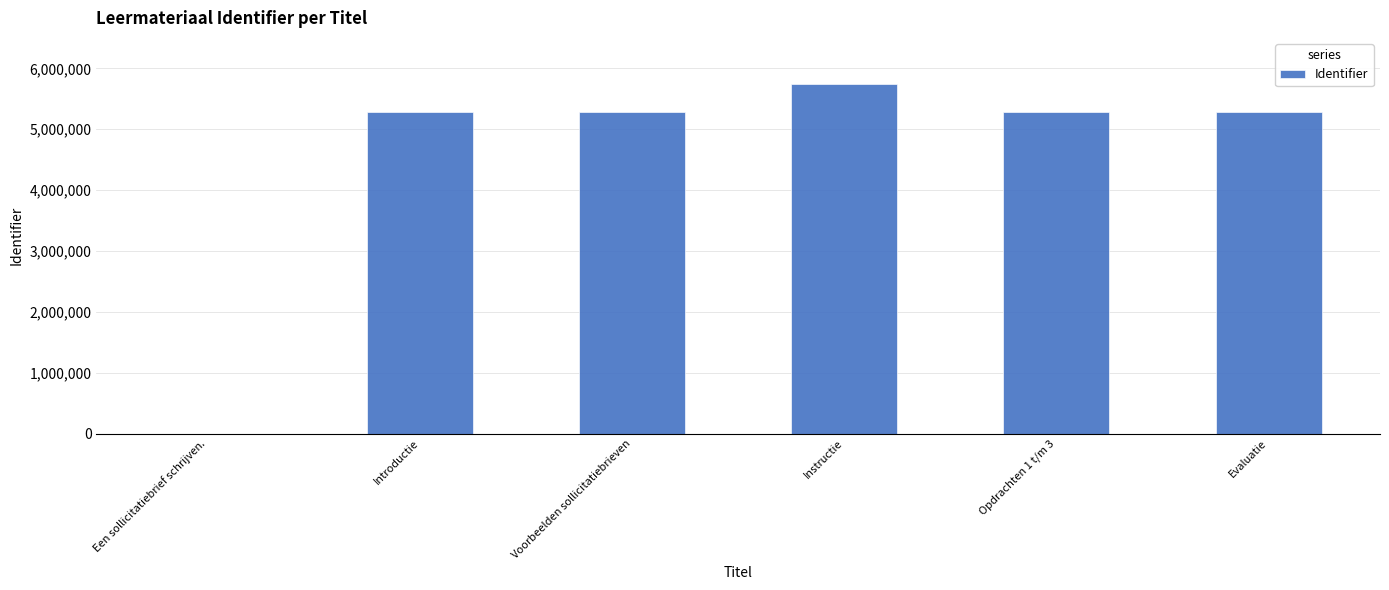

What is the sum of all values?

26900480